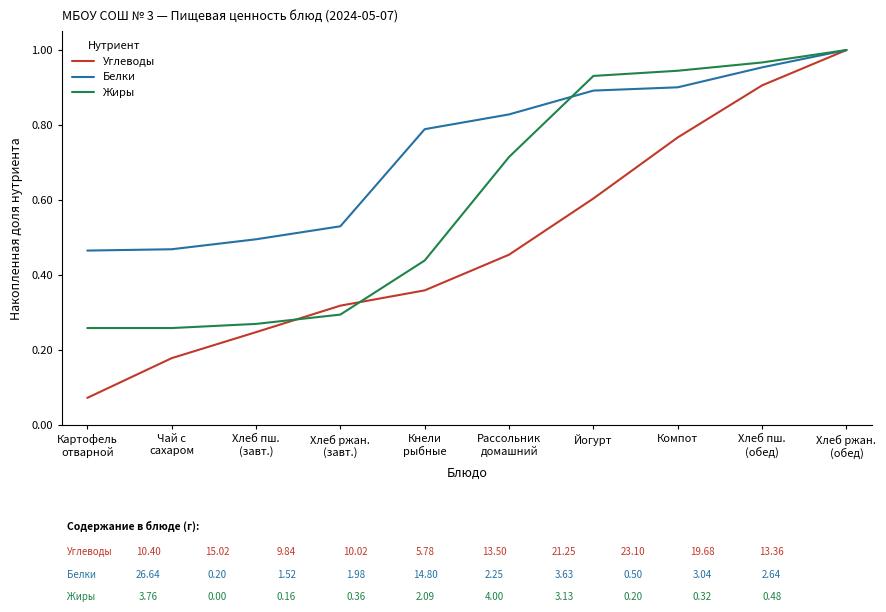

Rank the series by their average value, from lowest to highest.

Углеводы, Жиры, Белки